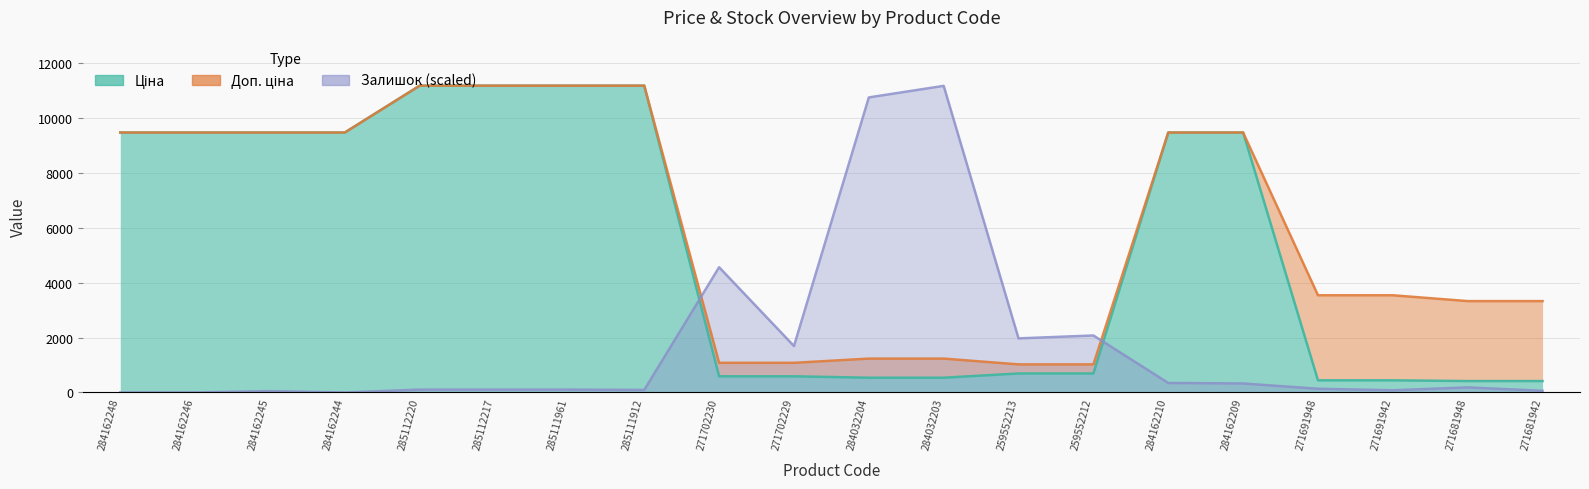

Reading left to right, what are all the values shown in this chart?

Ціна: 284162248=9480.1	284162246=9480.1	284162245=9480.1	284162244=9480.1	285112220=11188.2	285112217=11188.2	285111961=11188.2	285111912=11188.2	271702230=589.9	271702229=589.9	284032204=539.0	284032203=539.0	259552213=693.7	259552212=693.7	284162210=9480.1	284162209=9480.1	271691948=443.1	271691942=443.1	271681948=416.6	271681942=416.6
Доп. ціна: 284162248=9480.1	284162246=9480.1	284162245=9480.1	284162244=9480.1	285112220=11188.2	285112217=11188.2	285111961=11188.2	285111912=11188.2	271702230=1081.7	271702229=1081.7	284032204=1235.4	284032203=1235.4	259552213=1024.6	259552212=1024.6	284162210=9480.1	284162209=9480.1	271691948=3545.0	271691942=3545.0	271681948=3332.5	271681942=3332.5
Залишок: 284162248=0.0	284162246=0.0	284162245=49.6	284162244=0.0	285112220=105.5	285112217=105.5	285111961=105.5	285111912=93.1	271702230=4567.1	271702229=1694.0	284032204=10760.0	284032203=11182.0	259552213=1973.3	259552212=2078.8	284162210=347.5	284162209=328.9	271691948=136.5	271691942=80.7	271681948=186.2	271681942=62.1